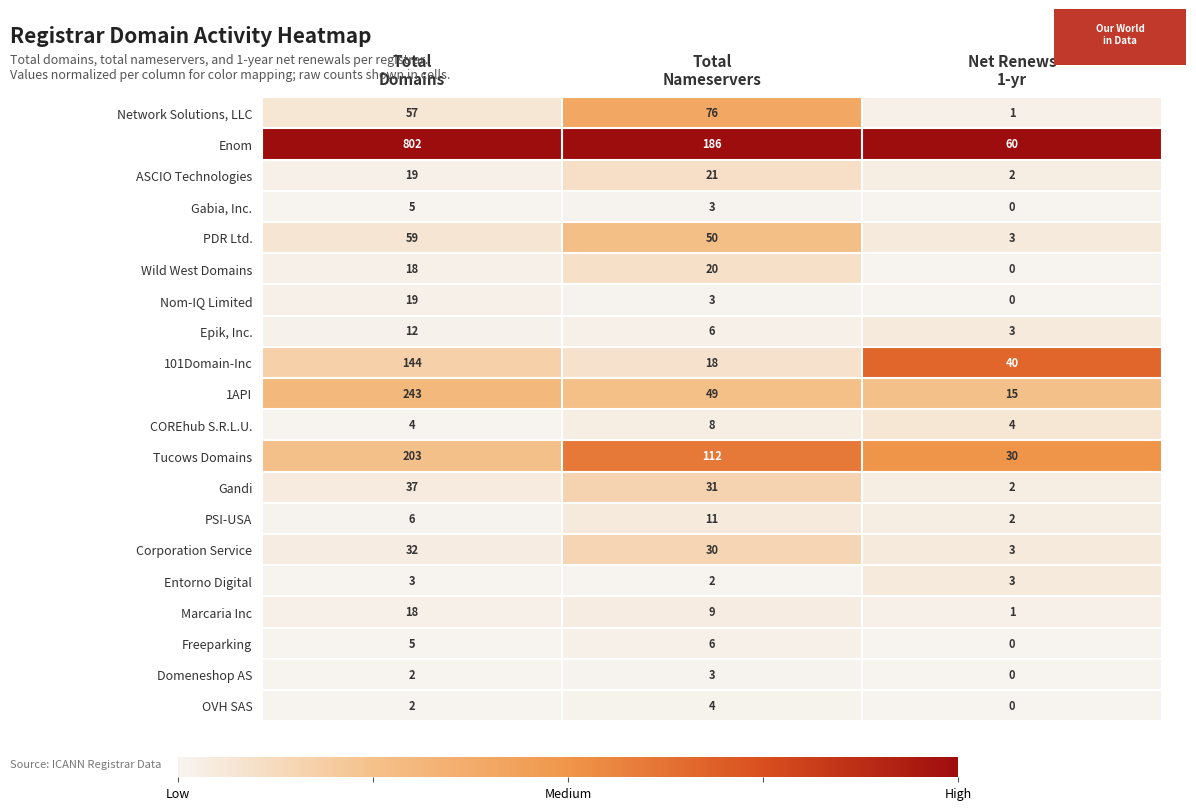

What is the greatest value displayed?

802